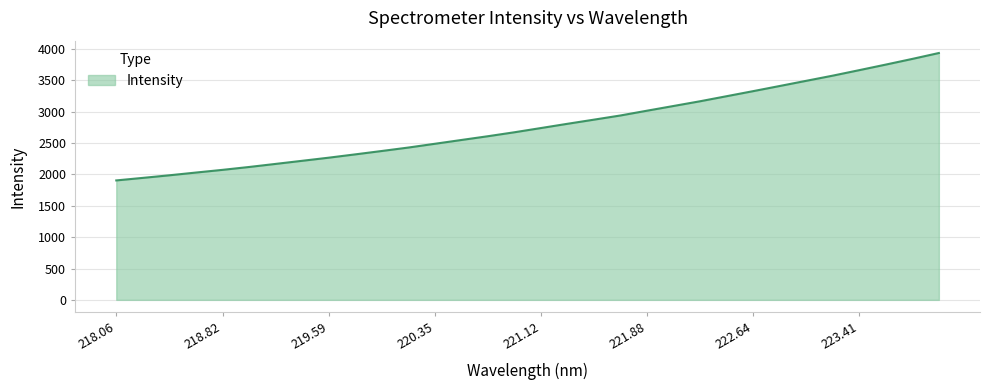

What is the average value?

2784.0